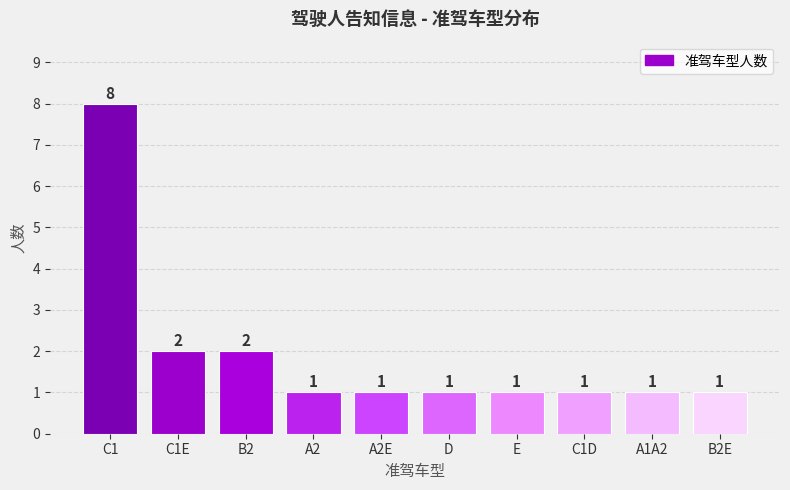

Does the chart contain stacked bars?

No